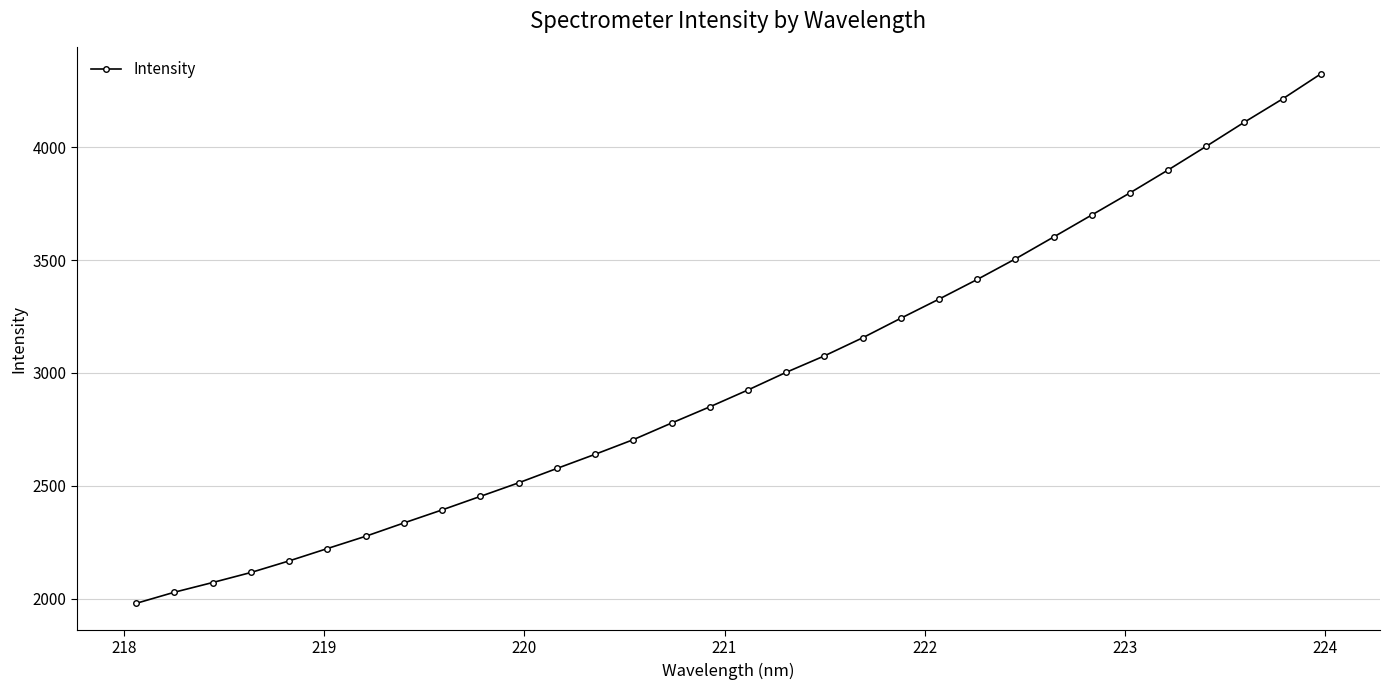

What is the average value?

2981.5